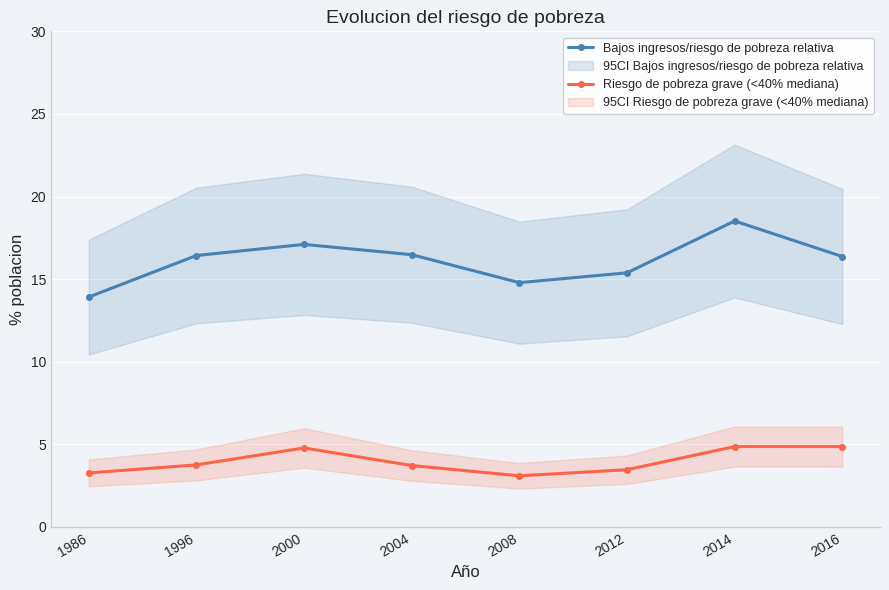

Rank the categories by Bajos ingresos/riesgo de pobreza relativa value from highest to lowest.

2014, 2000, 2004, 1996, 2016, 2012, 2008, 1986